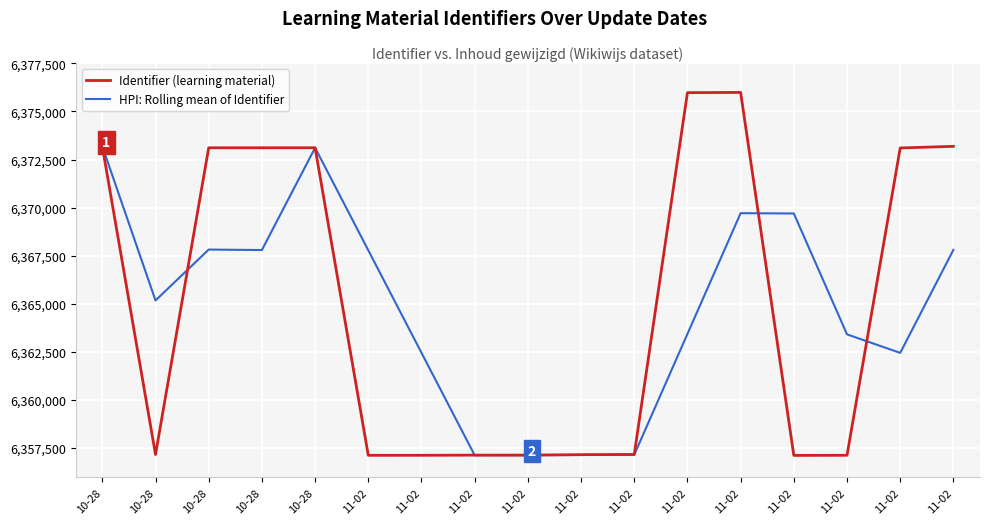

How many lines are shown in the chart?

2